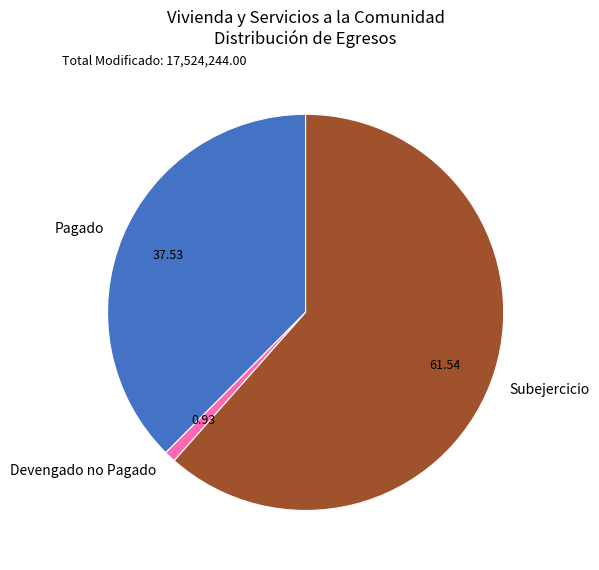

Which category accounts for the majority?

Subejercicio